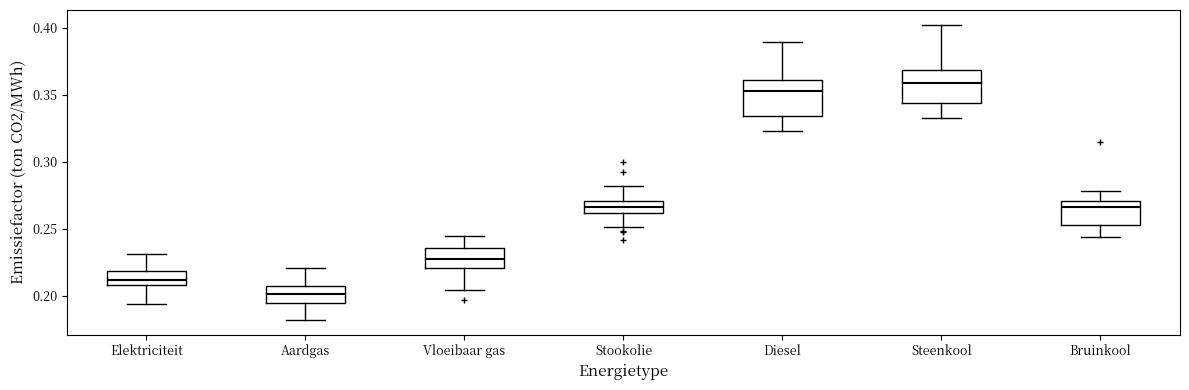

Reading left to right, read every box against the y-axis: the position of its median line, the range the box covers, and the ends of its whiskers. The values are not printed on the chart, so give them approximately, as read against the axis.

Elektriciteit: median 0.210 (inside the box), box 0.210 to 0.220, whiskers 0.195 to 0.230
Aardgas: median 0.200, box 0.195 to 0.210, whiskers 0.180 to 0.220
Vloeibaar gas: median 0.225, box 0.220 to 0.235, whiskers 0.205 to 0.245
Stookolie: median 0.265, box 0.260 to 0.270, whiskers 0.250 to 0.280
Diesel: median 0.350, box 0.335 to 0.360, whiskers 0.325 to 0.390
Steenkool: median 0.360, box 0.345 to 0.370, whiskers 0.335 to 0.400
Bruinkool: median 0.265, box 0.255 to 0.270, whiskers 0.245 to 0.280